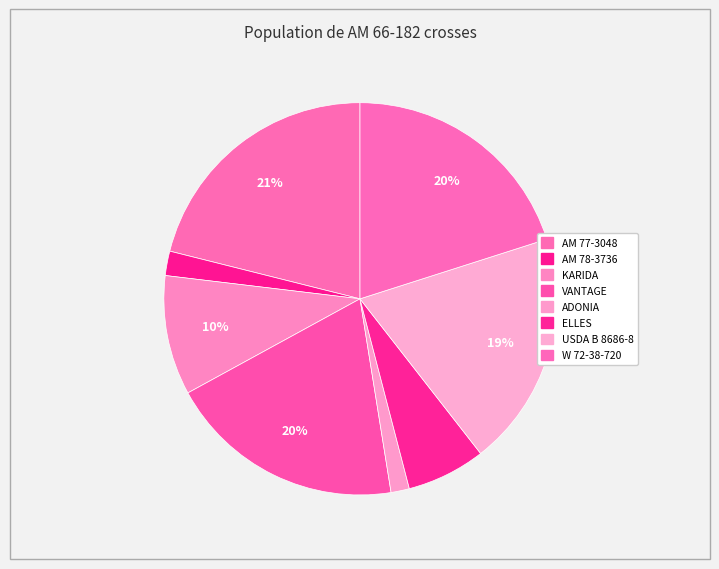

What is the change in value from VANTAGE to USDA B 8686-8?

-83